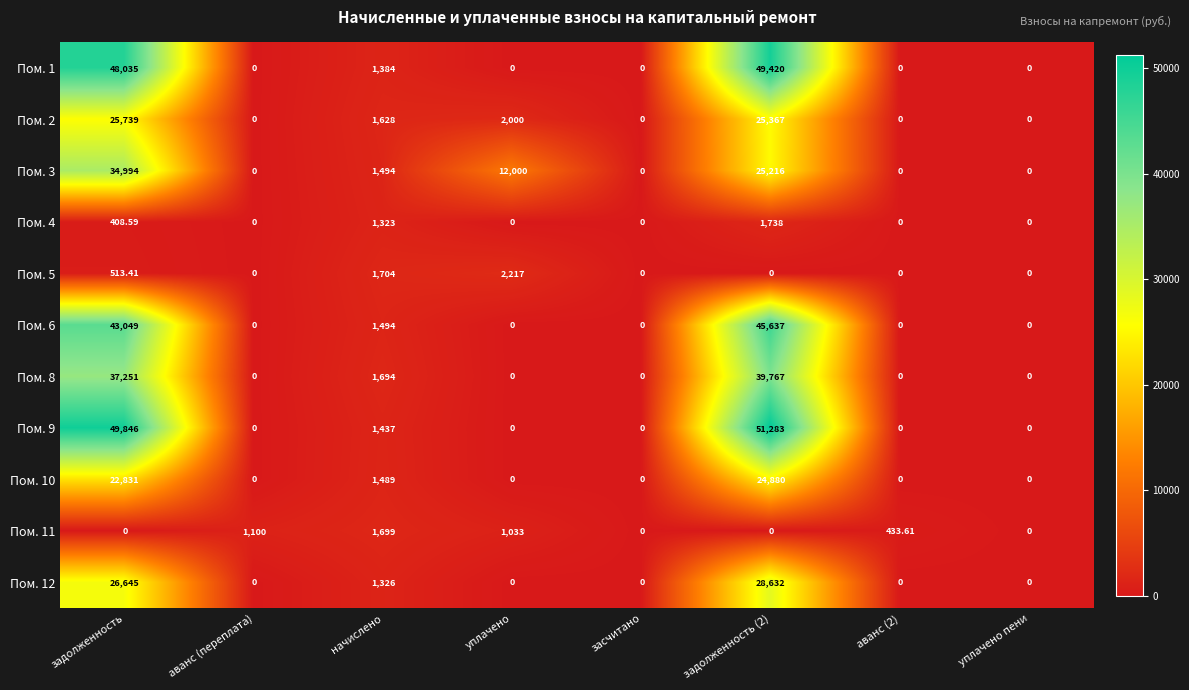

At how many categories does at least one series exceed 23899?

2